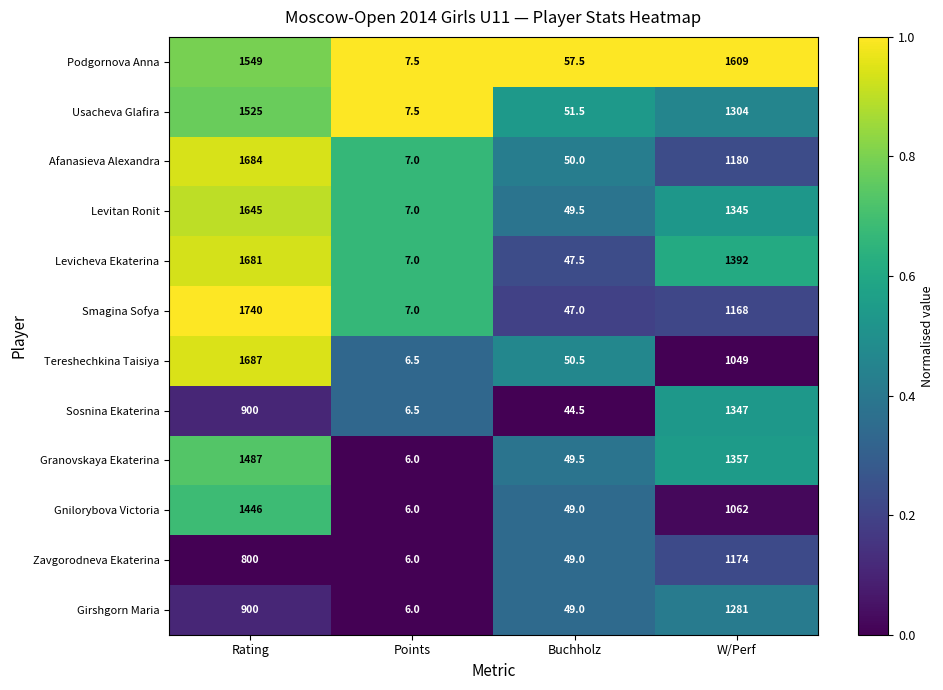

Which series has the largest total across all categories?

Podgornova Anna